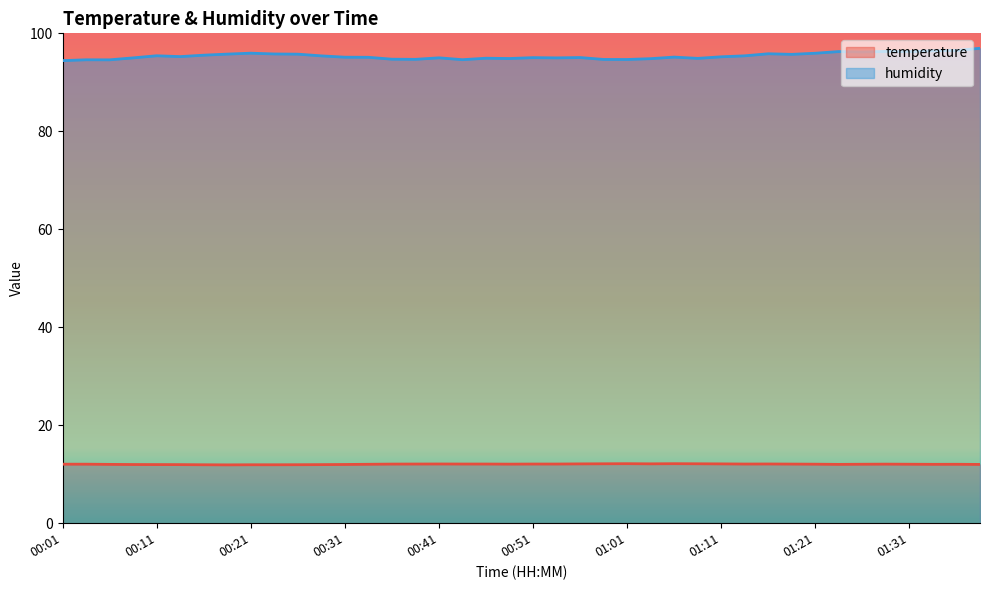

What value does the humidity series have at 01:28?

96.3